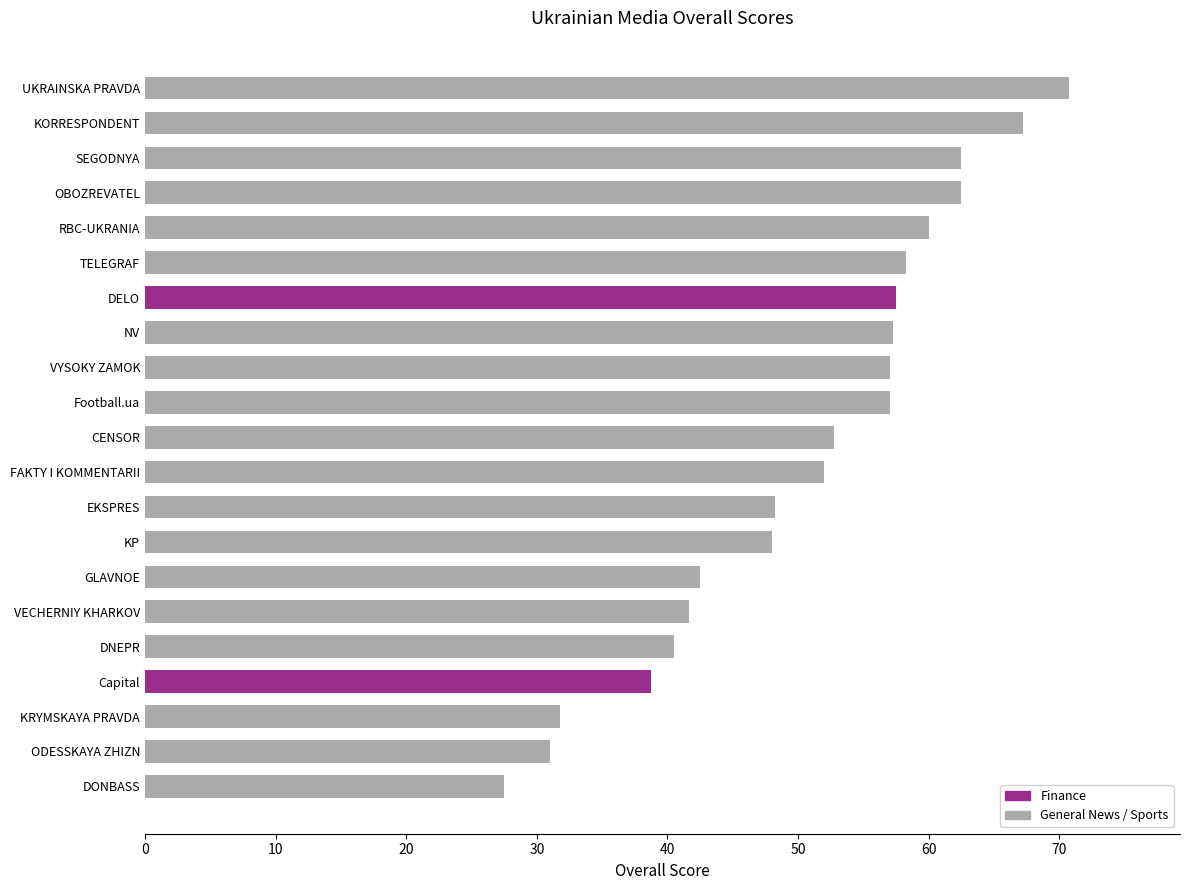

What is the ratio of the value at VYSOKY ZAMOK to the value at DELO?

1.0